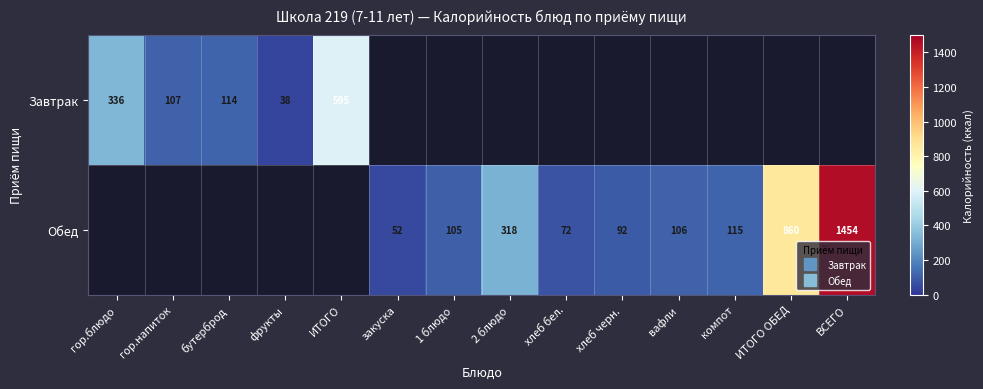

Is the value of Завтрак at 1 блюдо greater than the value of Обед at 2 блюдо?

No